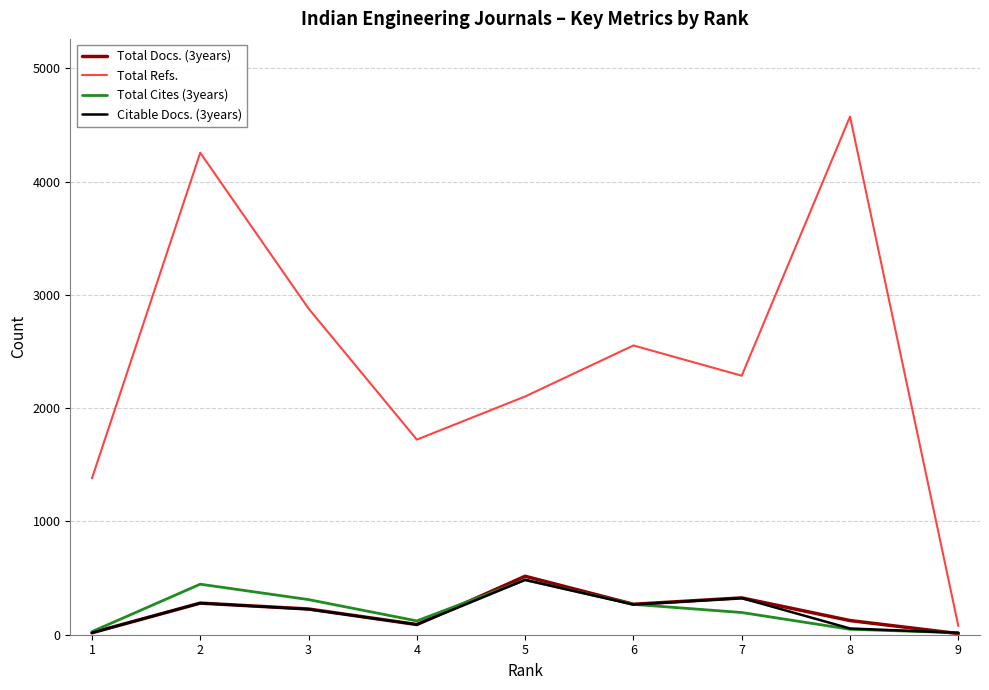

True or false: Total Refs. has a value of 1123 at 5.

False